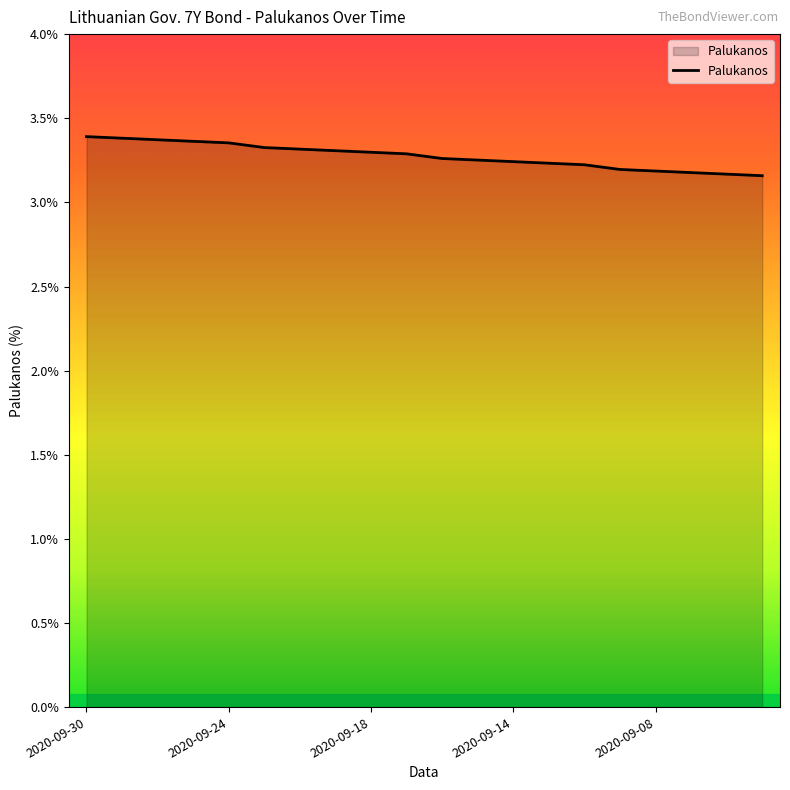

How many categories are shown in the chart?

20